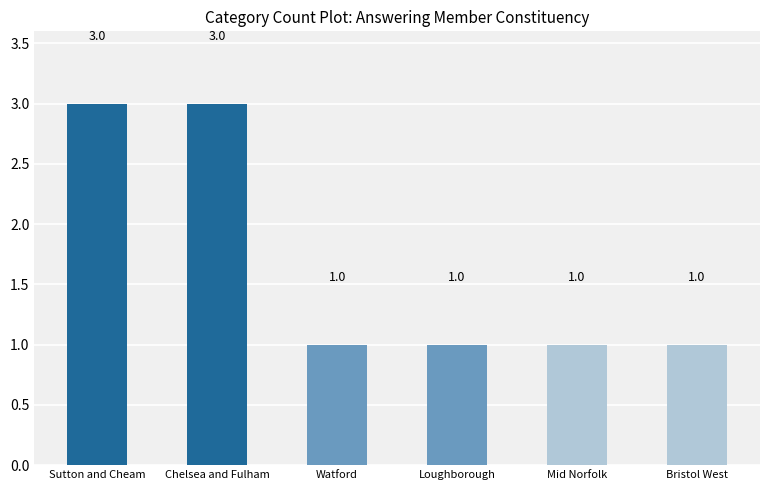

The chart shows a value of 3 at Sutton and Cheam. True or false?

True